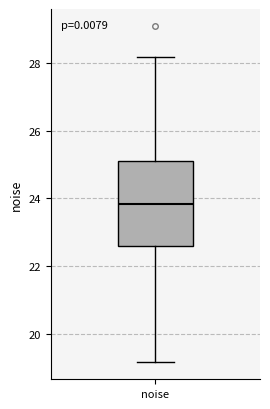

Where does the upper whisker of the box for noise end on the y-axis? The values are not printed on the chart, so give them approximately, as read against the axis.

28.2